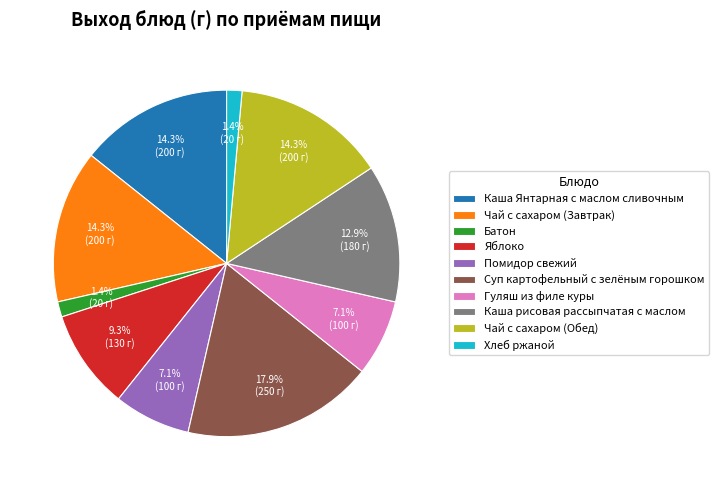

Does Батон represent more than half of the total?

No